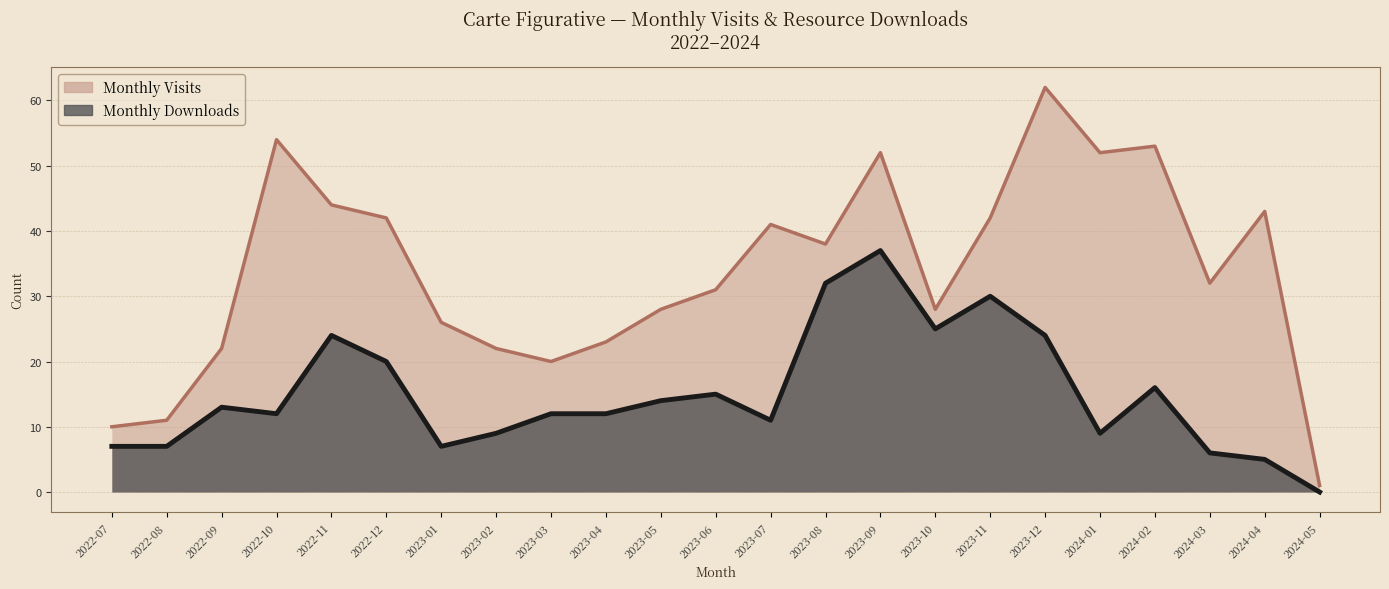

Reading left to right, what are all the values shown in this chart?

Monthly Visits: 2022-07=10	2022-08=11	2022-09=22	2022-10=54	2022-11=44	2022-12=42	2023-01=26	2023-02=22	2023-03=20	2023-04=23	2023-05=28	2023-06=31	2023-07=41	2023-08=38	2023-09=52	2023-10=28	2023-11=42	2023-12=62	2024-01=52	2024-02=53	2024-03=32	2024-04=43	2024-05=1
Monthly Downloads: 2022-07=7	2022-08=7	2022-09=13	2022-10=12	2022-11=24	2022-12=20	2023-01=7	2023-02=9	2023-03=12	2023-04=12	2023-05=14	2023-06=15	2023-07=11	2023-08=32	2023-09=37	2023-10=25	2023-11=30	2023-12=24	2024-01=9	2024-02=16	2024-03=6	2024-04=5	2024-05=0